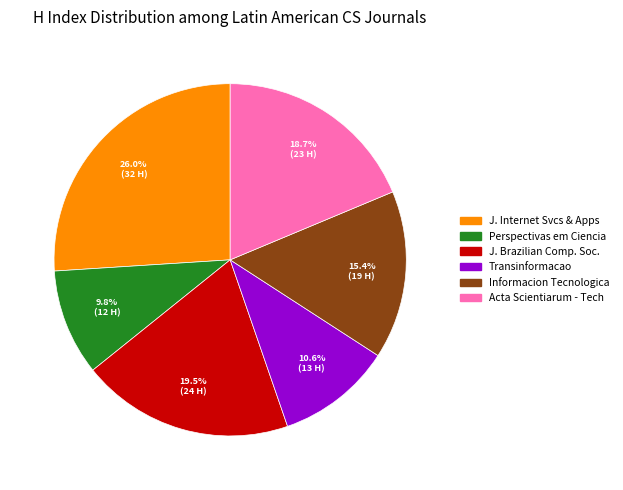

Is there a majority slice in this chart?

No